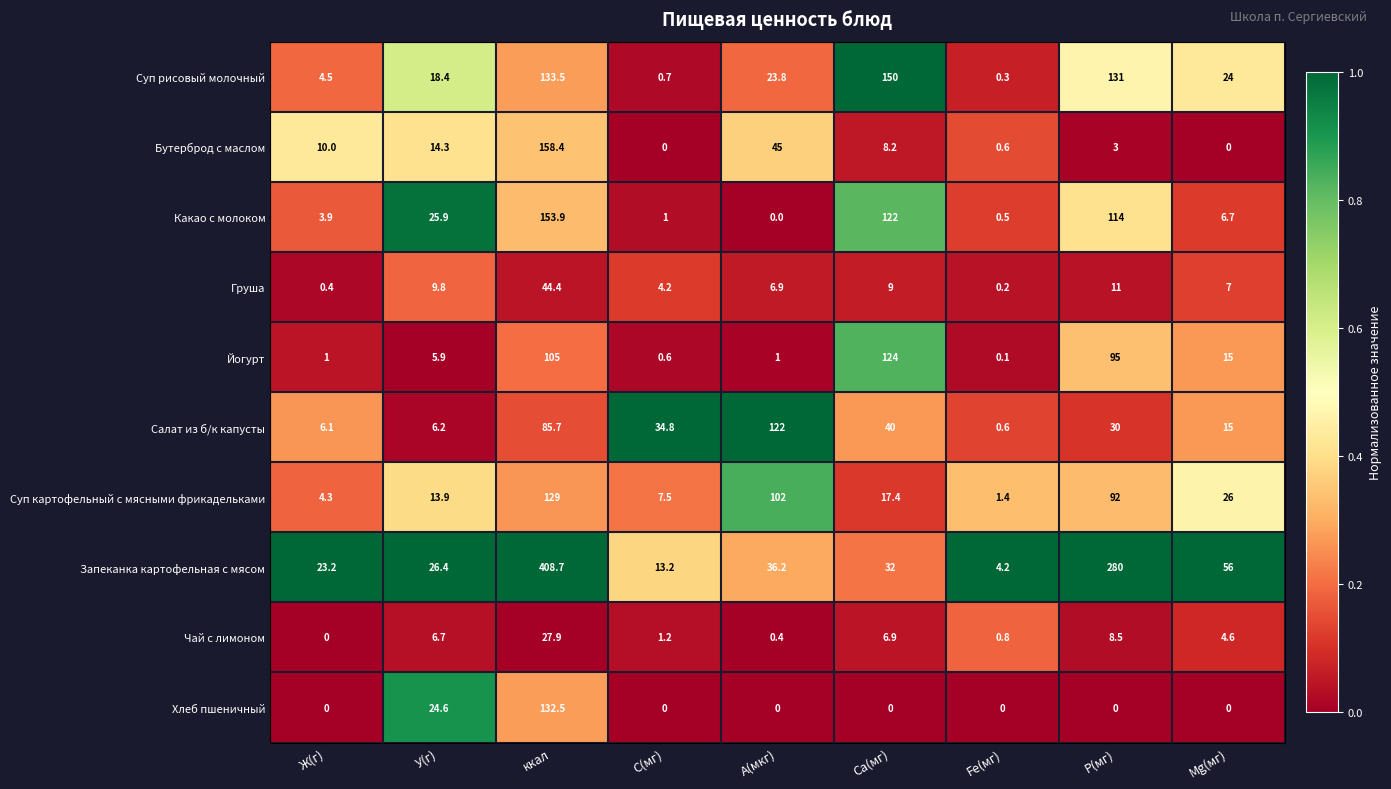

Which series has the largest range (max minus min)?

Запеканка картофельная с мясом